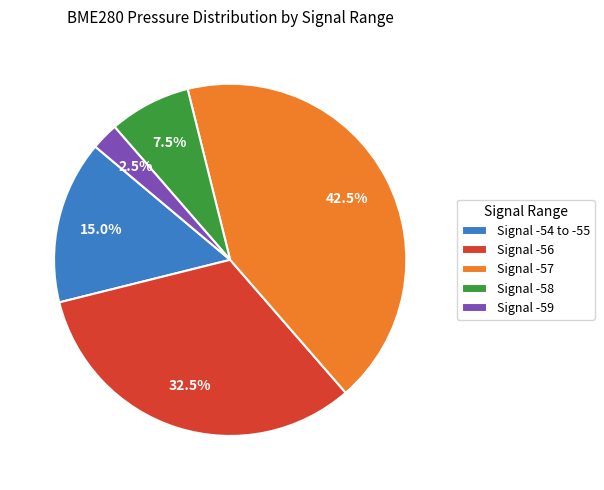

Is there a majority slice in this chart?

No